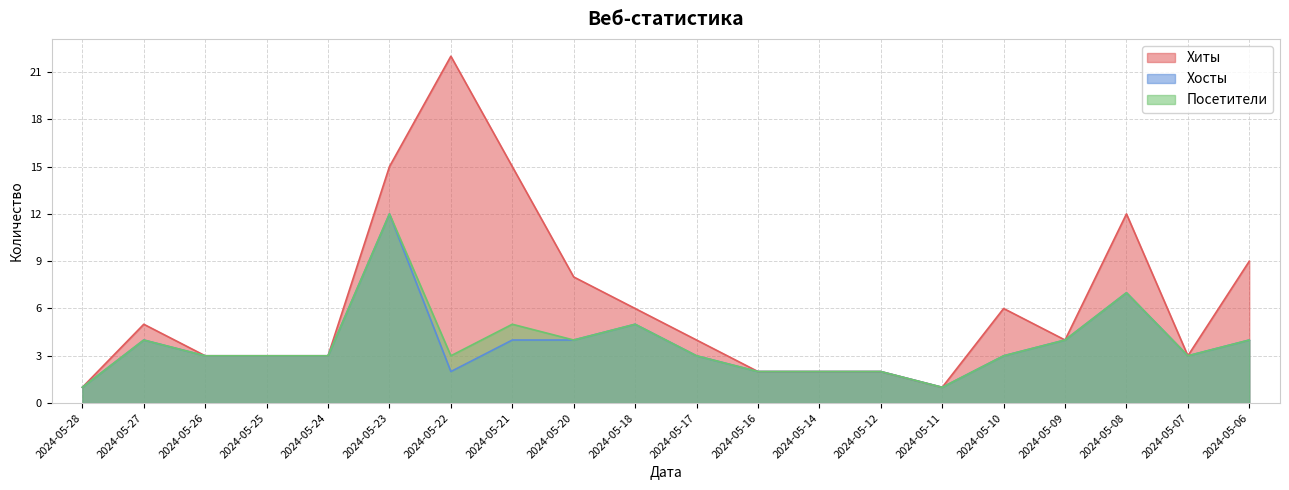

True or false: Посетители has more than 2 points higher than both neighbors.

True